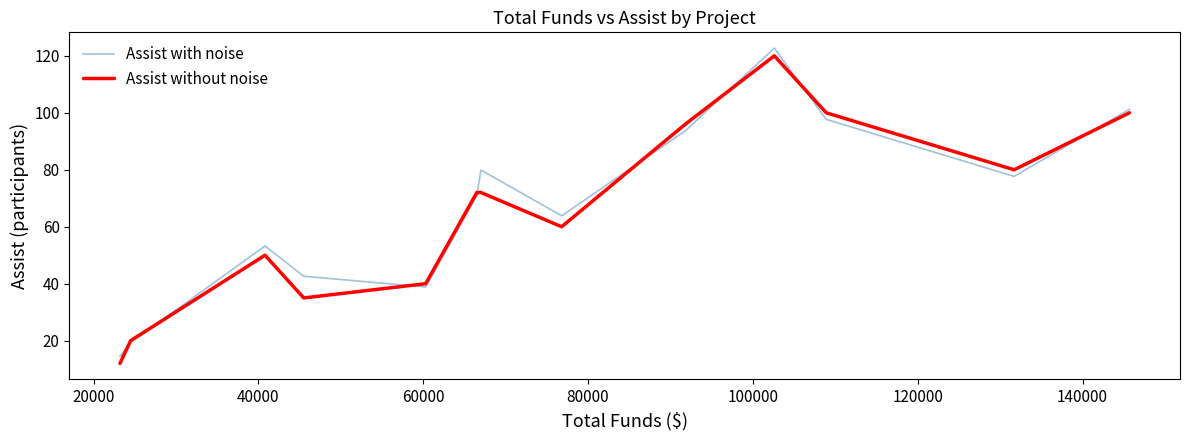

What is the greatest value displayed?

122.7